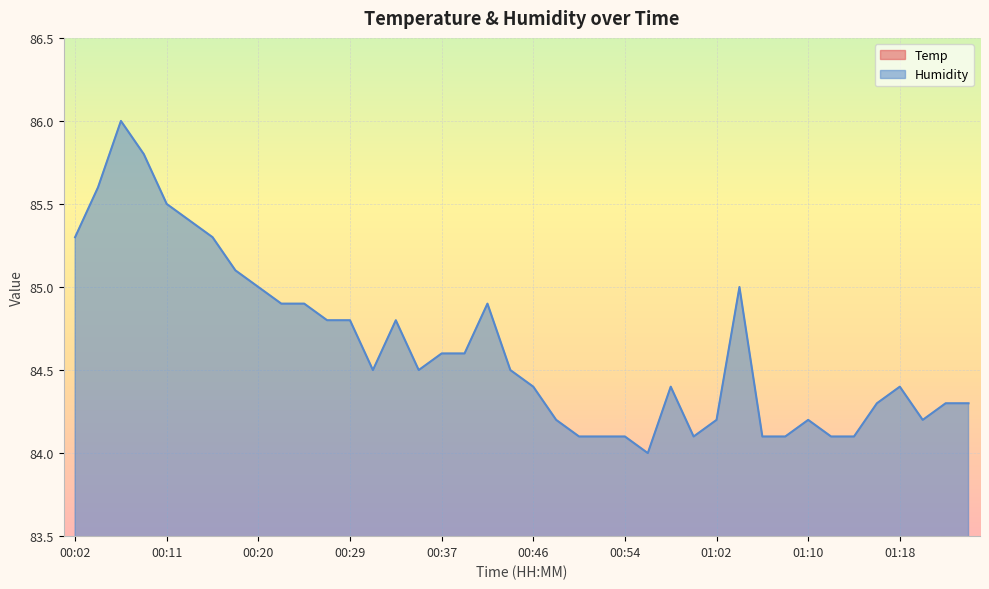

True or false: Temp and Humidity intersect in this chart.

False